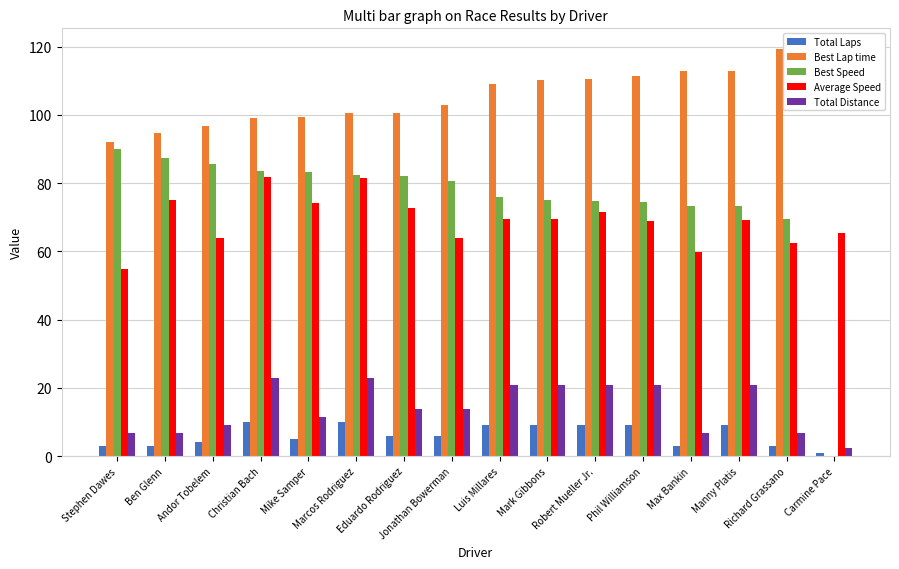

True or false: Total Distance has a value of 13.8 at Jonathan Bowerman.

True